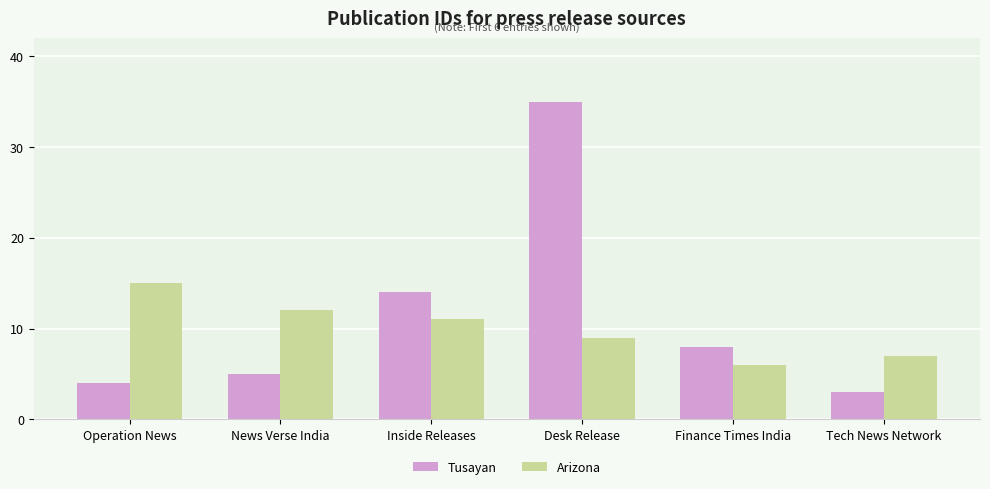

At which label does Tusayan first exceed 8?

Inside Releases